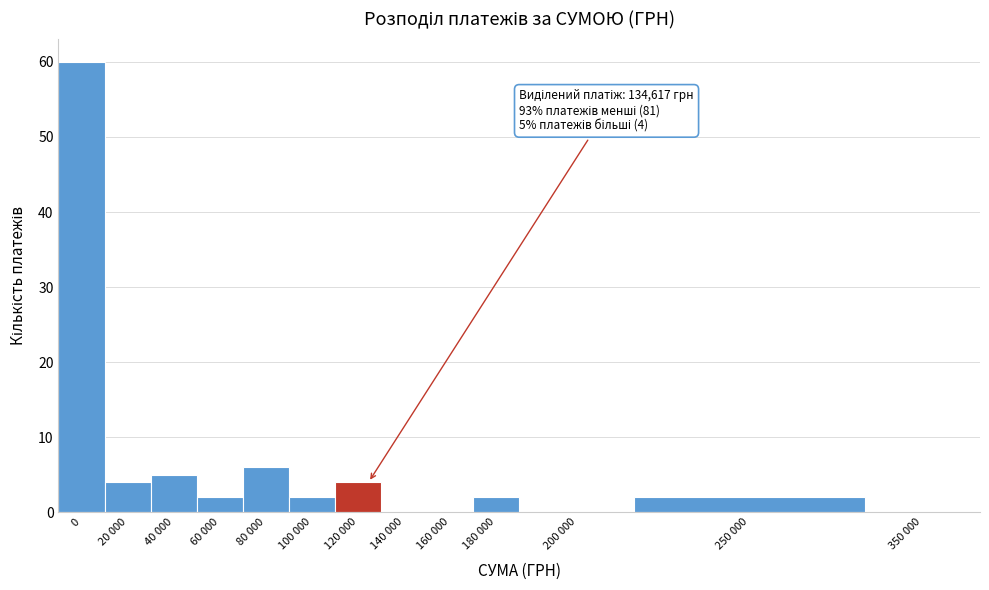

Reading left to right, extract all data points from this chart.

0=60	20 000=4	40 000=5	60 000=2	80 000=6	100 000=2	120 000=4	140 000=0	160 000=0	180 000=2	200 000=0	250 000=2	350 000=0